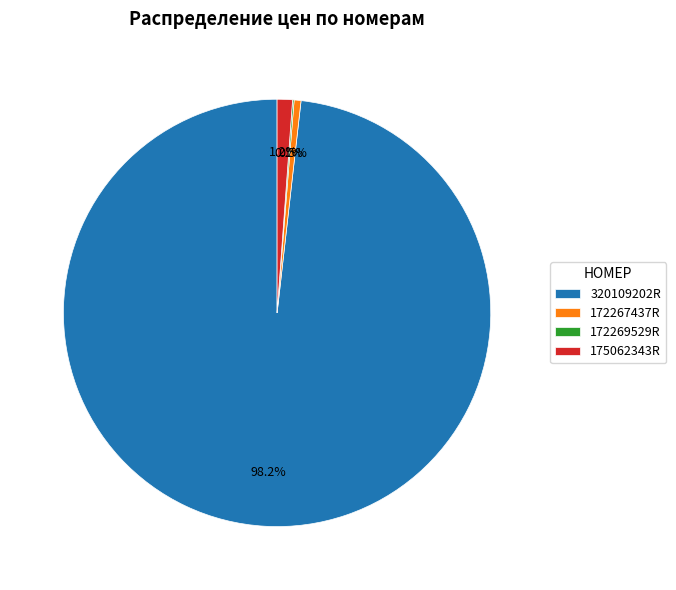

Which slice is the largest?

320109202R